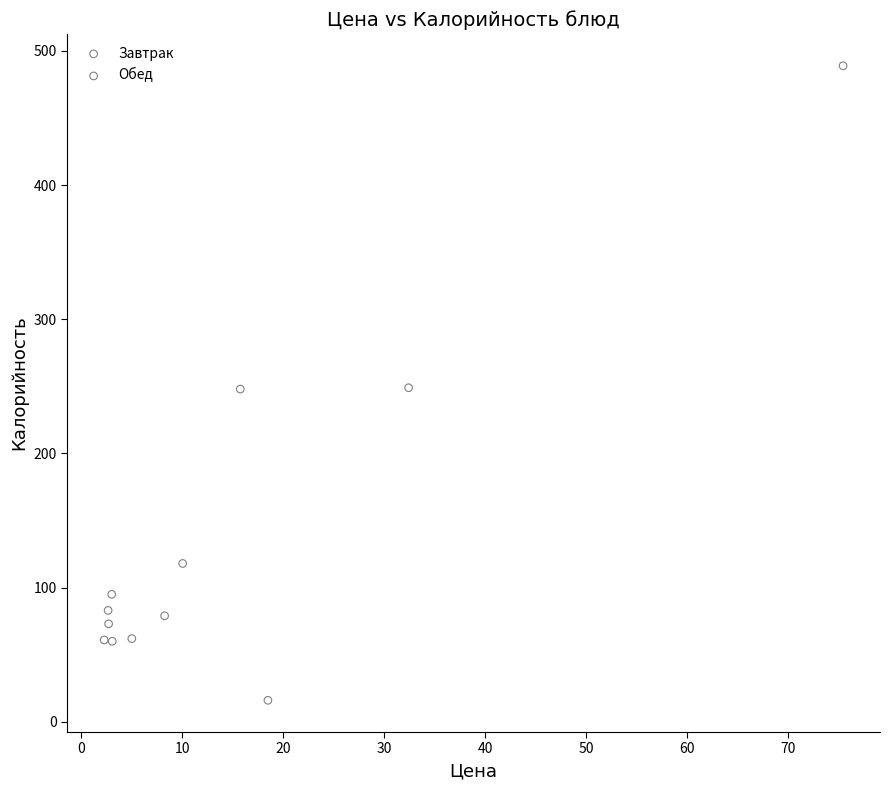

Which series contains the lowest Y value?

Завтрак